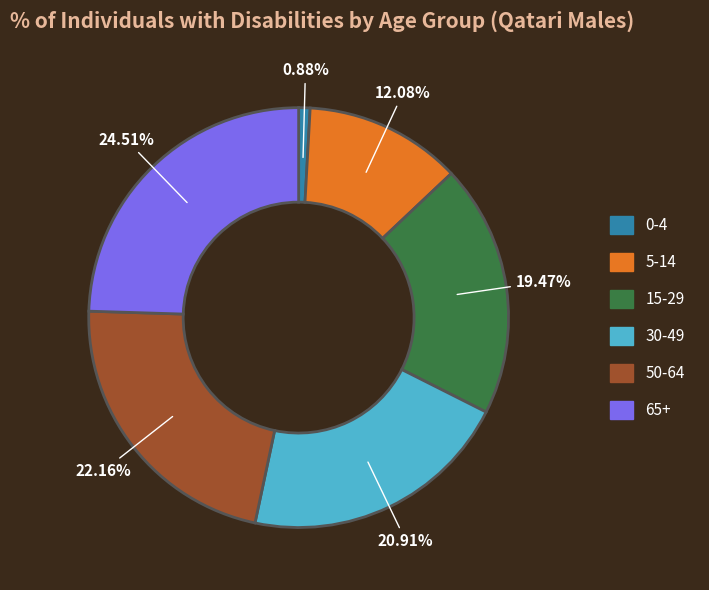

Is there any slice that represents more than half of the pie?

No